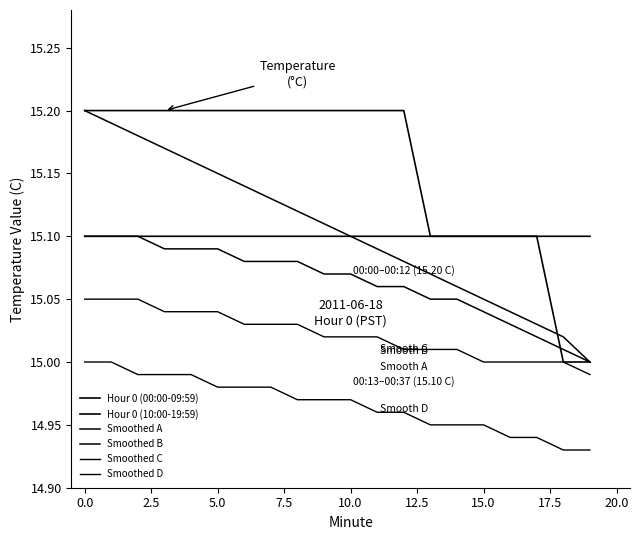

What is the lowest value of the Smoothed B series?

15.0